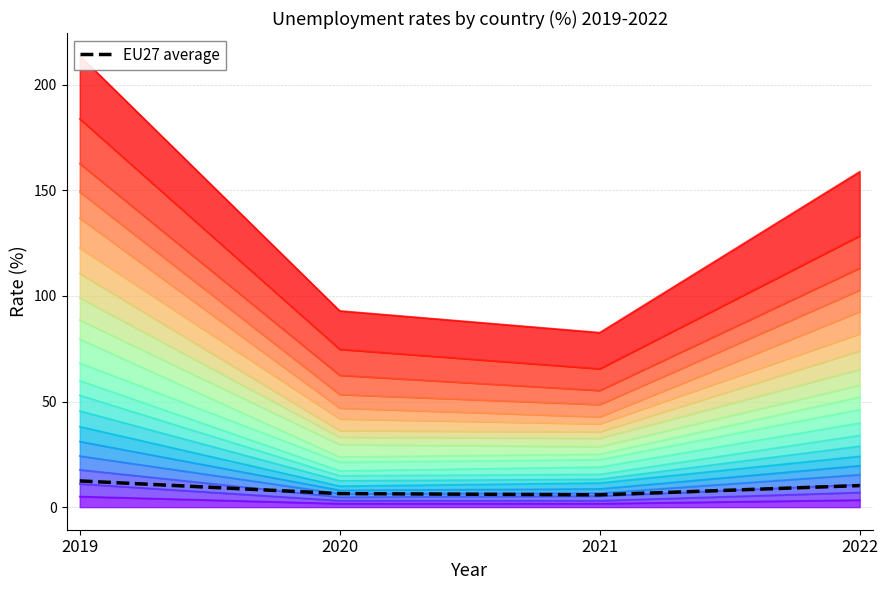

How many data points are above 10?

2